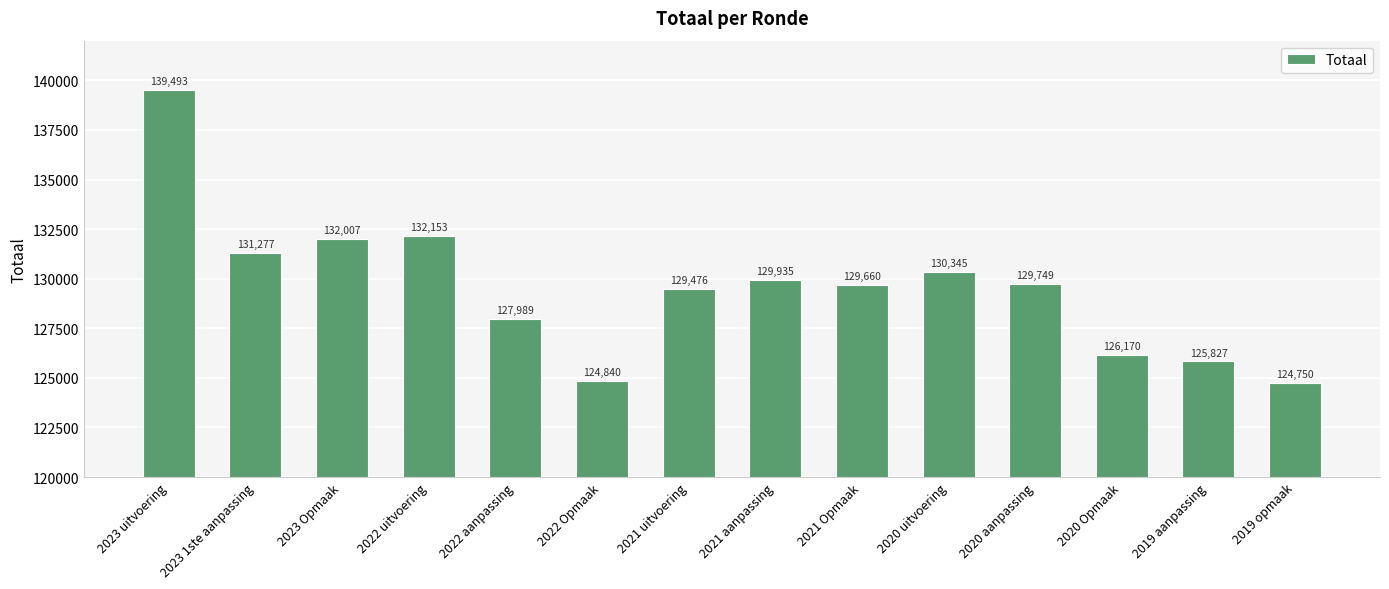

What is the label of the 5th bar from the right?

2020 uitvoering